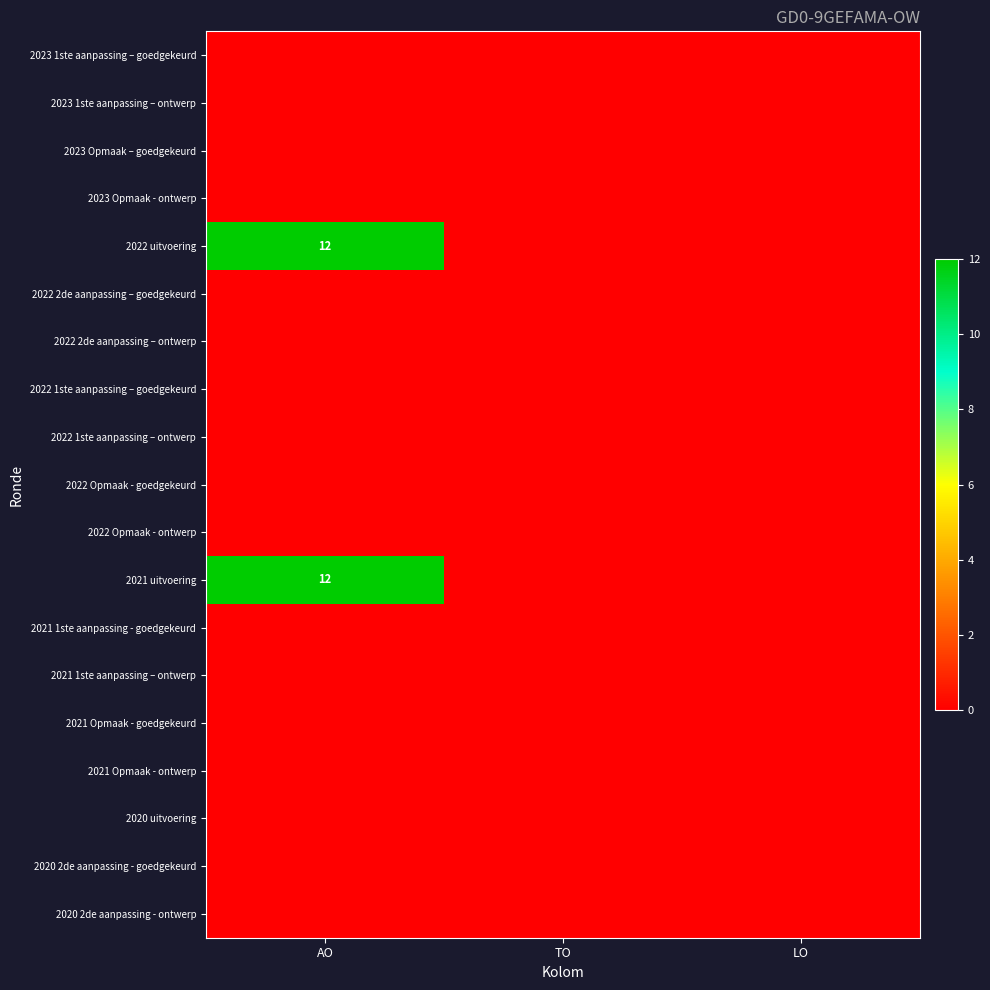

Count the number of categories in the chart.

3